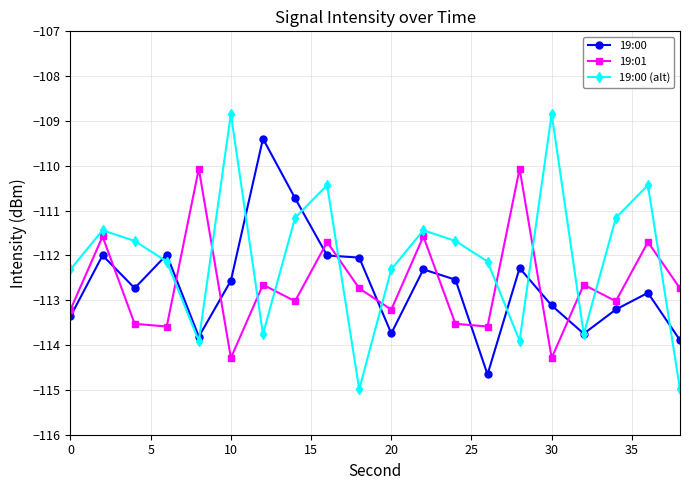

What is the difference between the maximum and second lowest values in the 19:00 (alt) series?

6.1